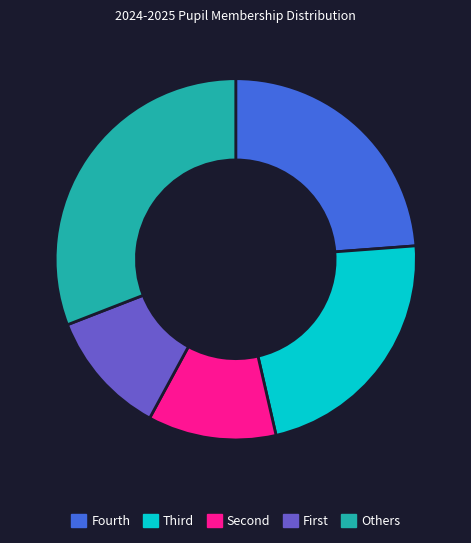

Does any single category account for the majority?

No